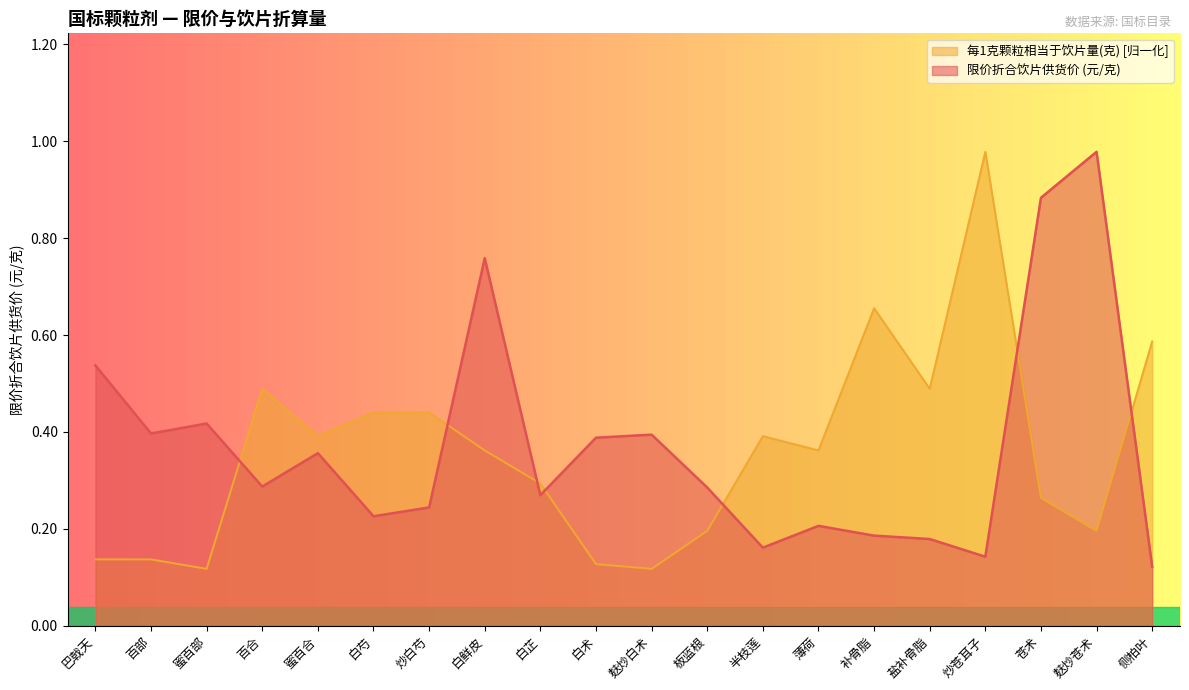

Does the chart display data point markers on the line(s)?

No